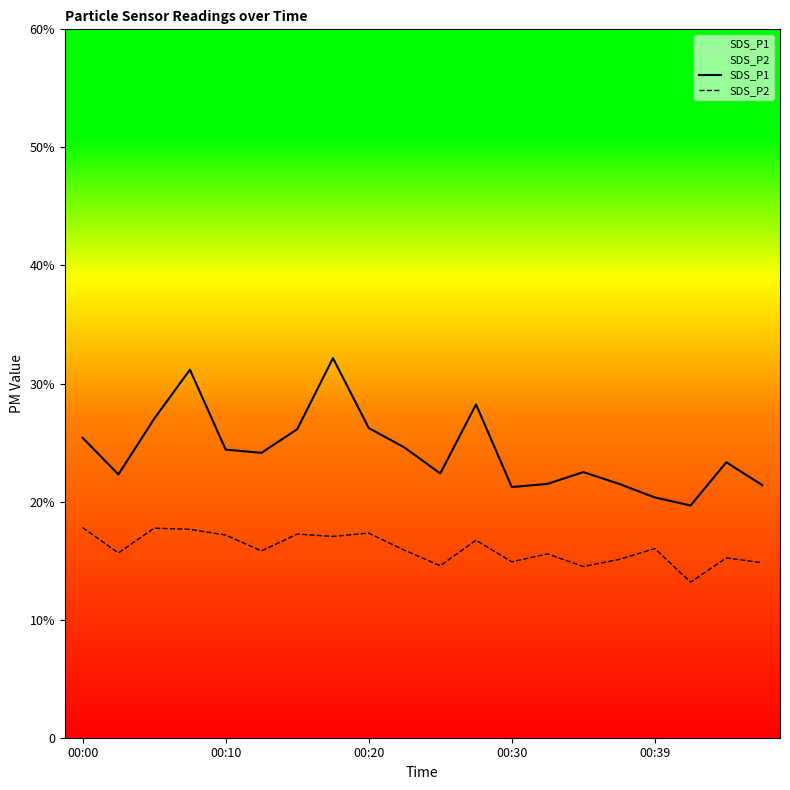

True or false: SDS_P2 and SDS_P1 intersect in this chart.

False